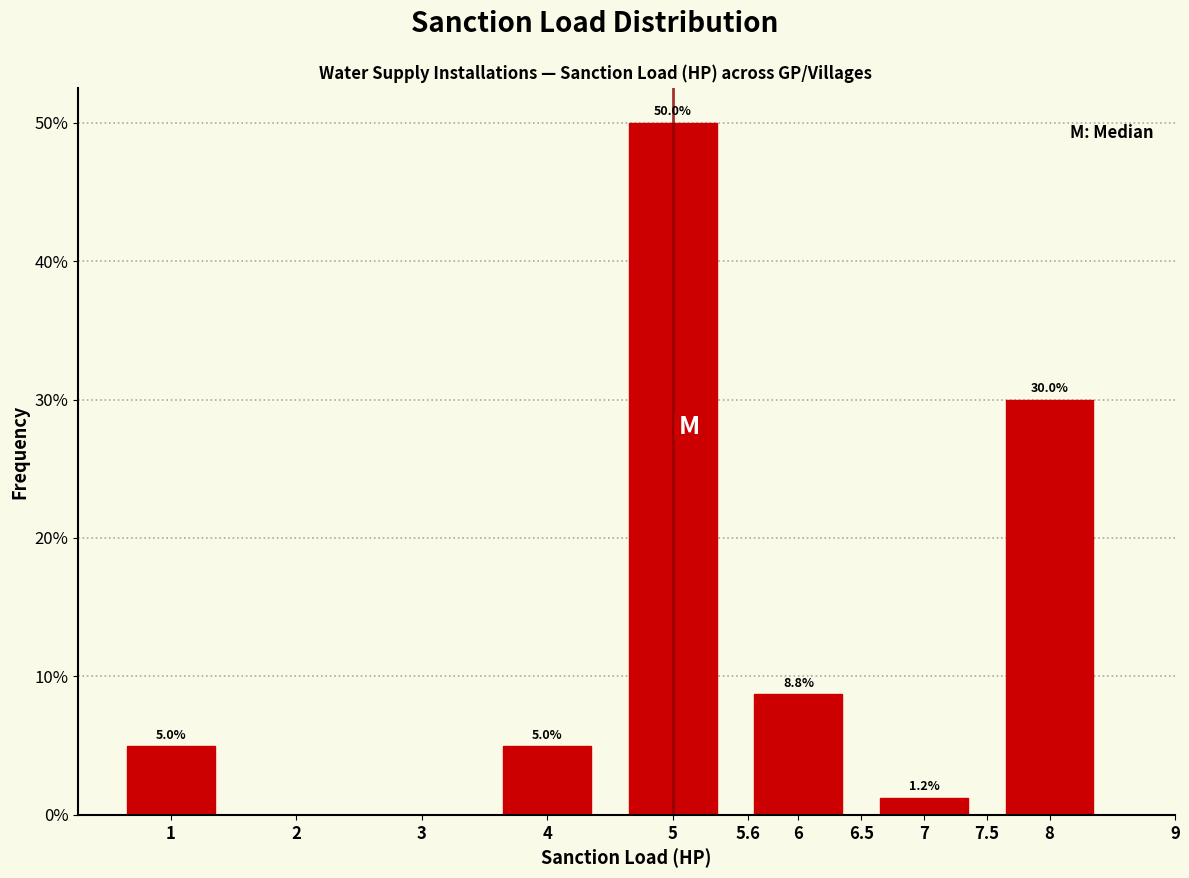

What is the value of the 6th bar from the left?

30.0